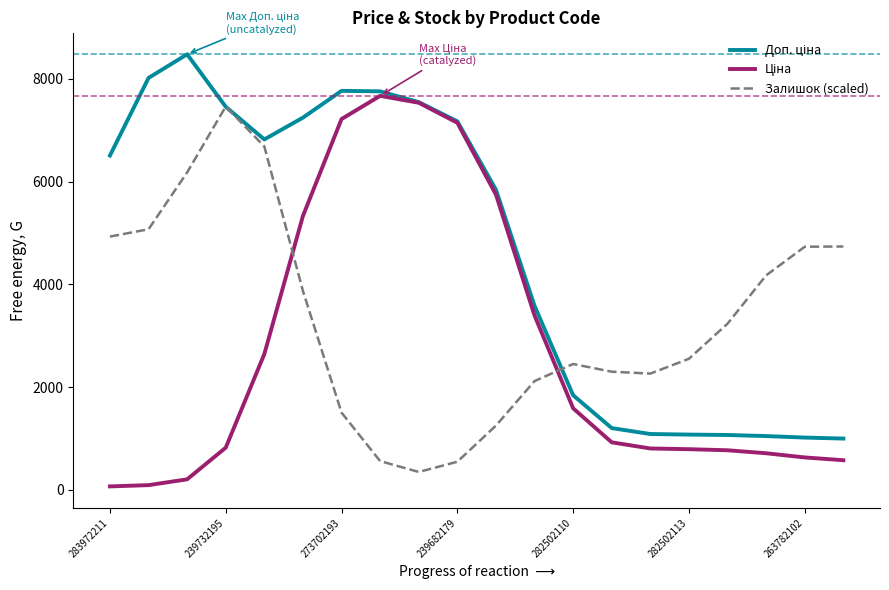

What is the greatest value displayed?

8476.3